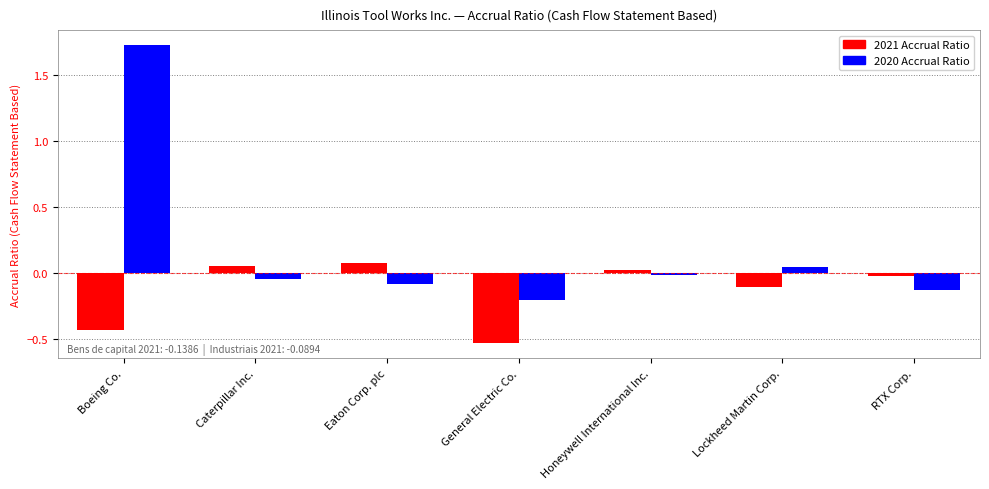

What is the spread (max minus min) of values at General Electric Co.?

0.3